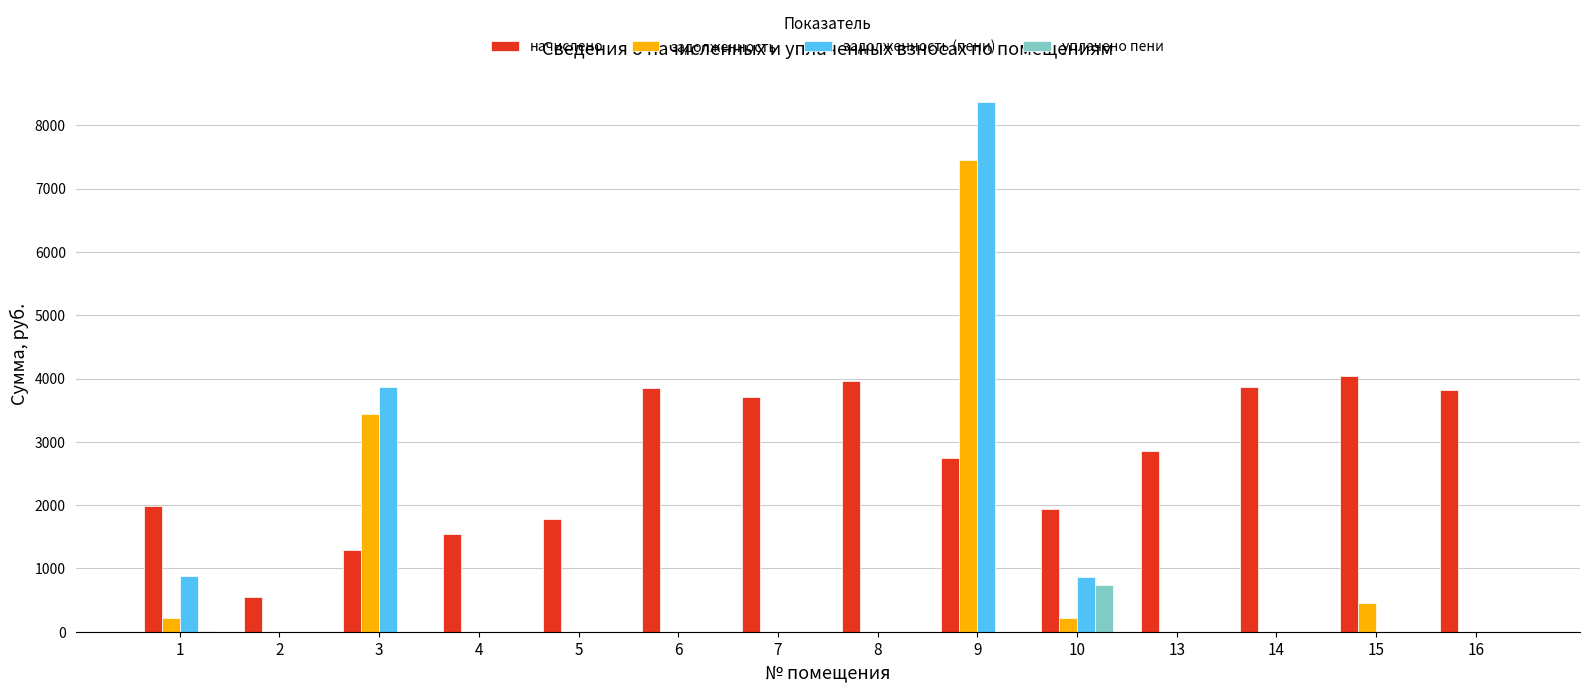

What is the sum of all задолженность (пени) values?

13991.0